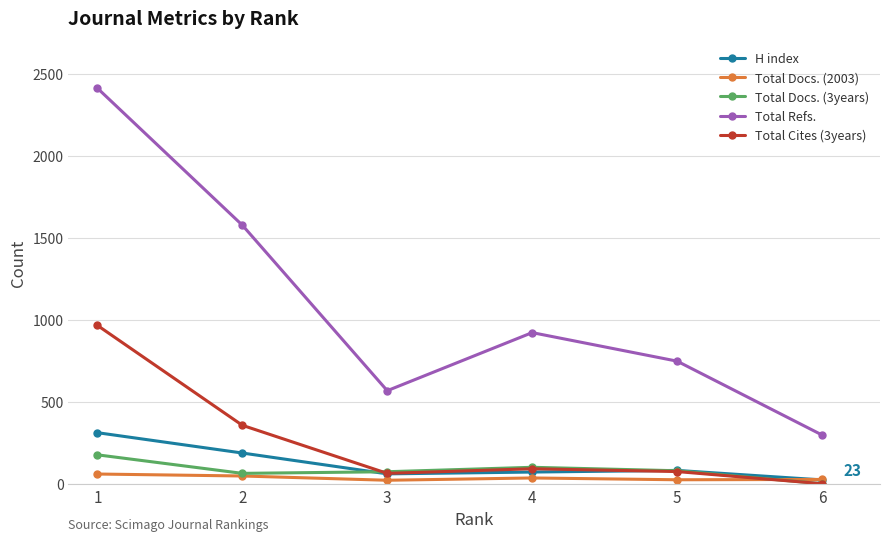

Count the number of categories in the chart.

6